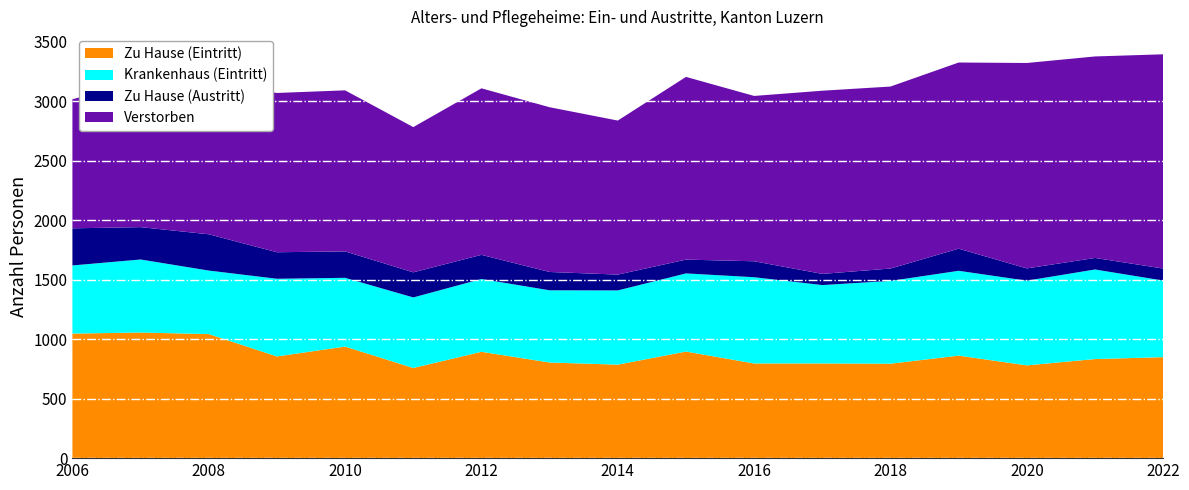

Reading right to left, extract all data points from this chart.

Zu Hause (Eintritt): 2022=849	2021=833	2020=780	2019=862	2018=794	2017=796	2016=796	2015=896	2014=786	2013=804	2012=894	2011=758	2010=938	2009=855	2008=1043	2007=1056	2006=1047
Krankenhaus (Eintritt): 2022=644	2021=753	2020=712	2019=713	2018=696	2017=659	2016=725	2015=657	2014=624	2013=607	2012=612	2011=593	2010=578	2009=653	2008=534	2007=614	2006=573
Zu Hause (Austritt): 2022=101	2021=97	2020=103	2019=186	2018=104	2017=94	2016=134	2015=116	2014=133	2013=154	2012=203	2011=211	2010=222	2009=223	2008=305	2007=272	2006=312
Verstorben: 2022=1801	2021=1694	2020=1727	2019=1565	2018=1530	2017=1540	2016=1390	2015=1536	2014=1295	2013=1385	2012=1400	2011=1221	2010=1354	2009=1339	2008=1262	2007=1225	2006=1085